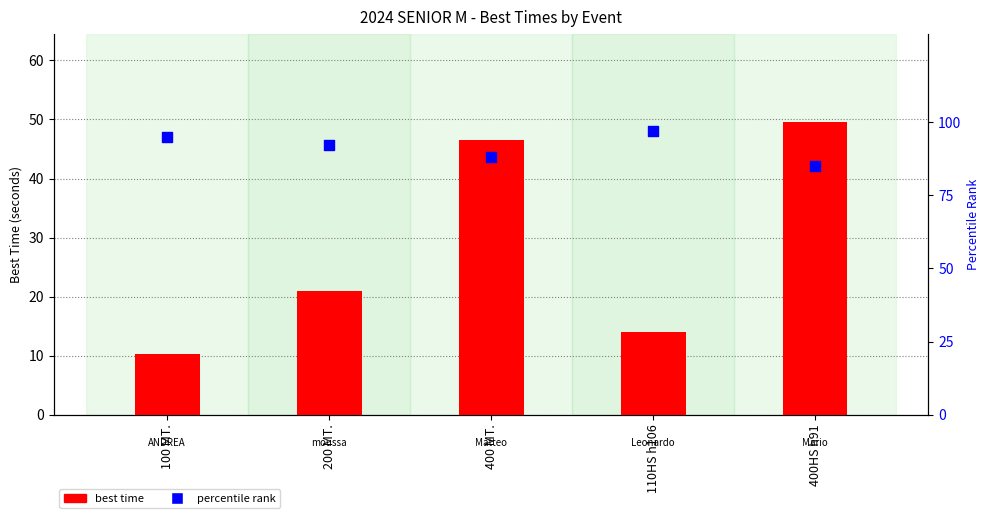

What are all the series names shown in the legend?

best time, percentile rank